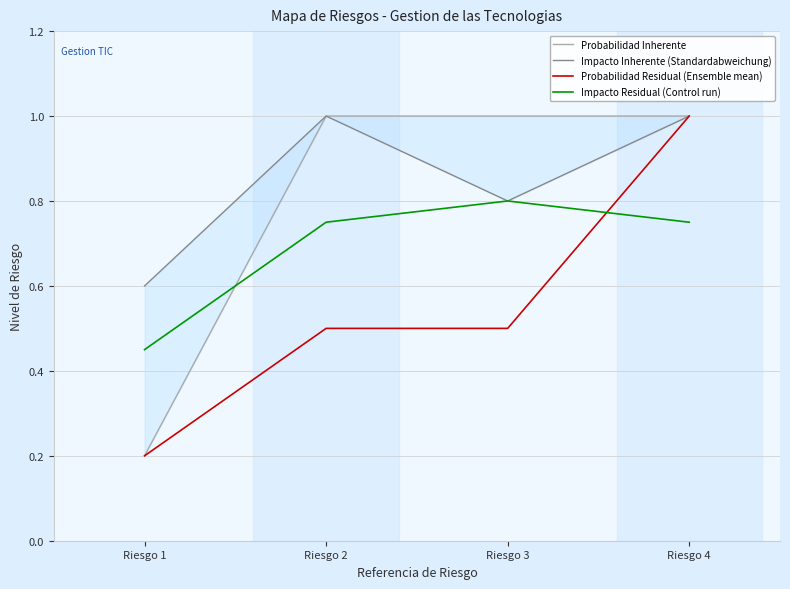

Reading left to right, transcribe all the data shown in this chart.

Probabilidad Inherente: Riesgo 1=0.2	Riesgo 2=1.0	Riesgo 3=1.0	Riesgo 4=1.0
Impacto Inherente (Standardabweichung): Riesgo 1=0.6	Riesgo 2=1.0	Riesgo 3=0.8	Riesgo 4=1.0
Probabilidad Residual (Ensemble mean): Riesgo 1=0.2	Riesgo 2=0.5	Riesgo 3=0.5	Riesgo 4=1.0
Impacto Residual (Control run): Riesgo 1=0.4	Riesgo 2=0.8	Riesgo 3=0.8	Riesgo 4=0.8